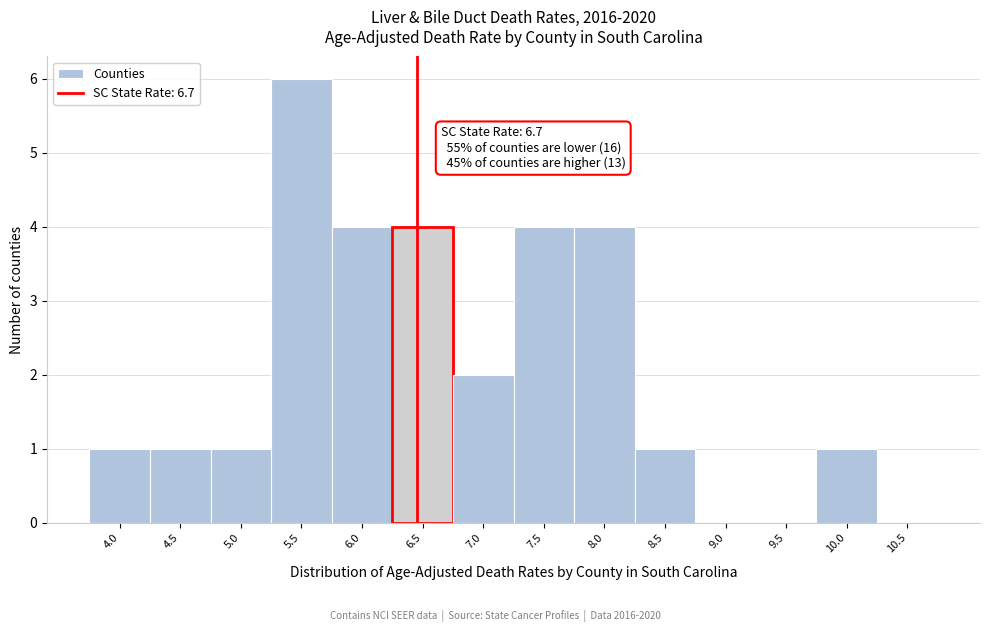

Reading left to right, what are all the values shown in this chart?

4.0=1	4.5=1	5.0=1	5.5=6	6.0=4	6.5=4	7.0=2	7.5=4	8.0=4	8.5=1	9.0=0	9.5=0	10.0=1	10.5=0